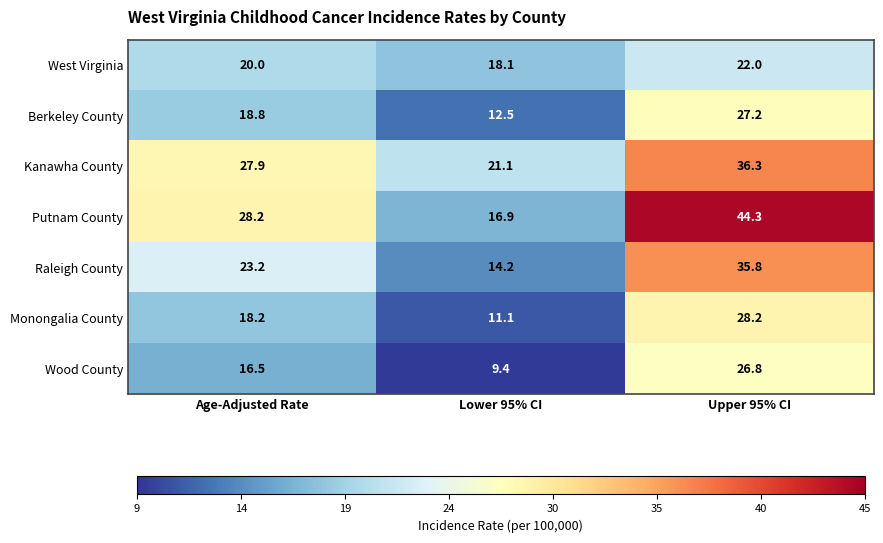

Is it true that Berkeley County equals 6.2 at Age-Adjusted Rate?

False